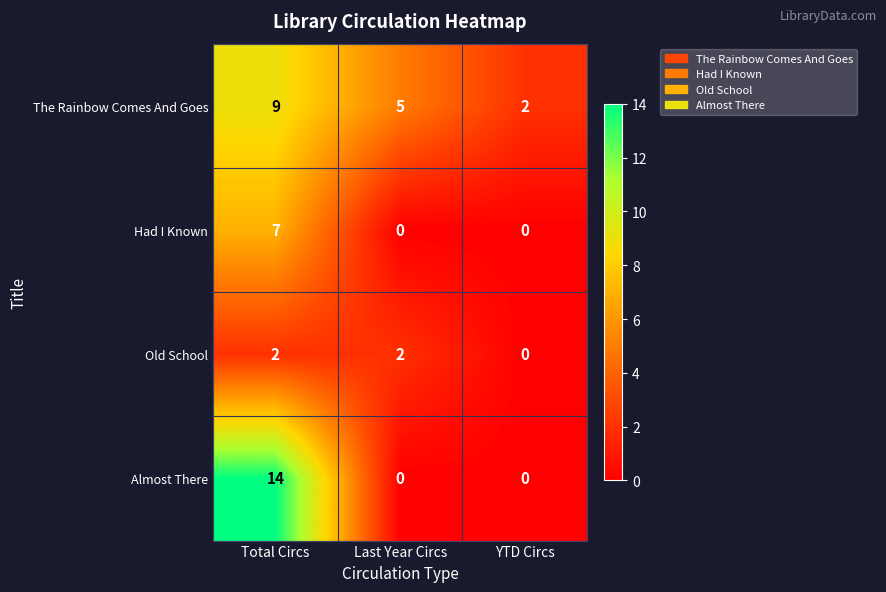

Which series has the widest spread of values?

Almost There